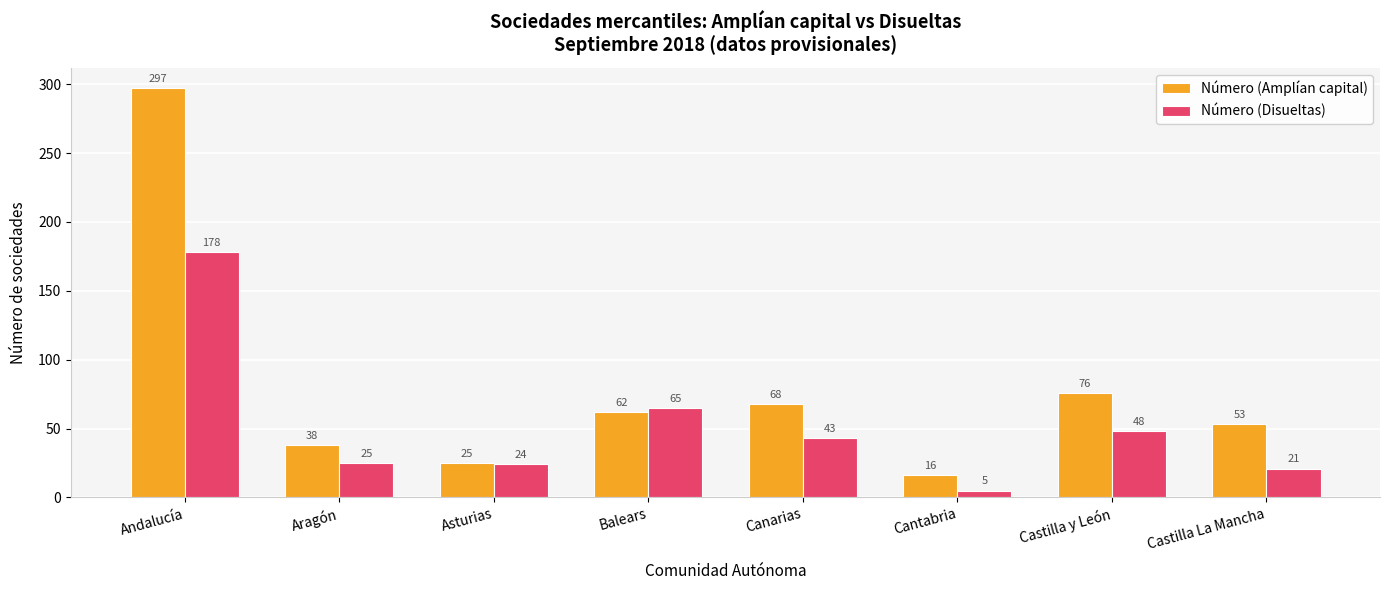

Which label corresponds to the largest value in the chart?

Andalucía